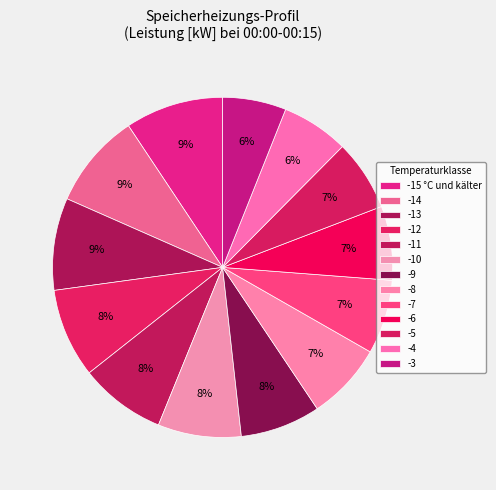

Which category has the smallest portion of the pie?

-3